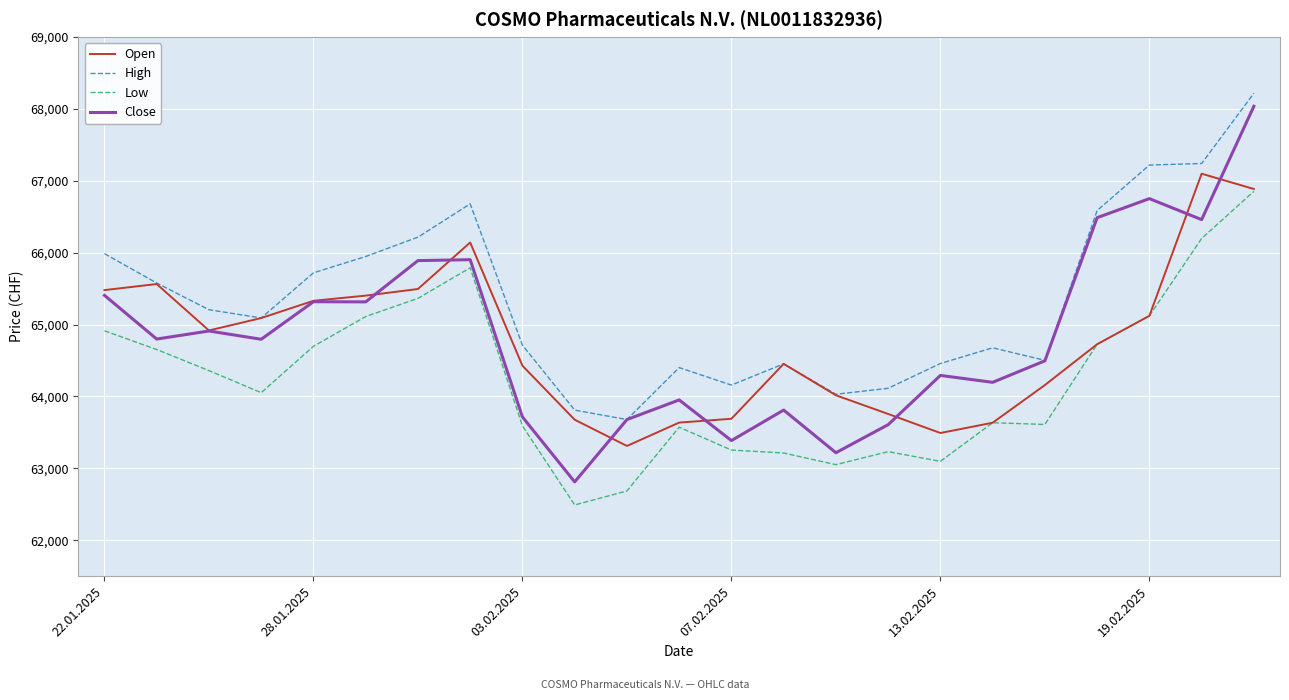

What is the highest value of the Low series?

66853